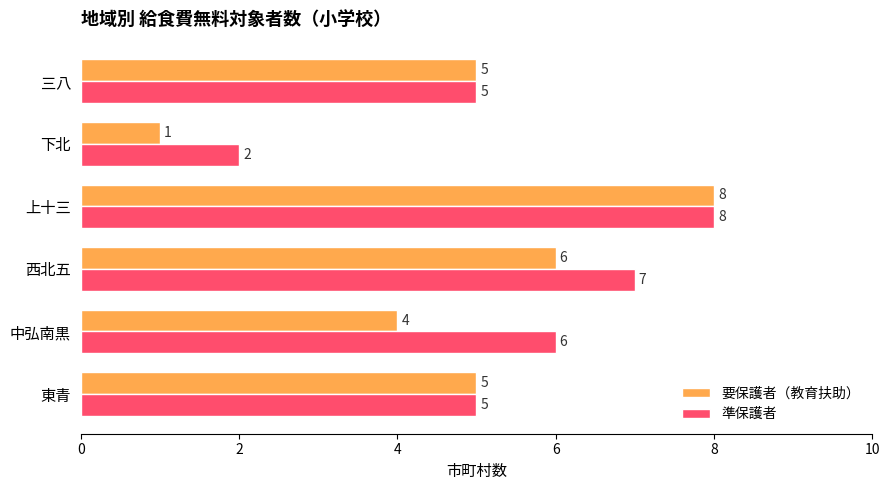

Is it true that 要保護者（教育扶助） equals 8 at 上十三?

True